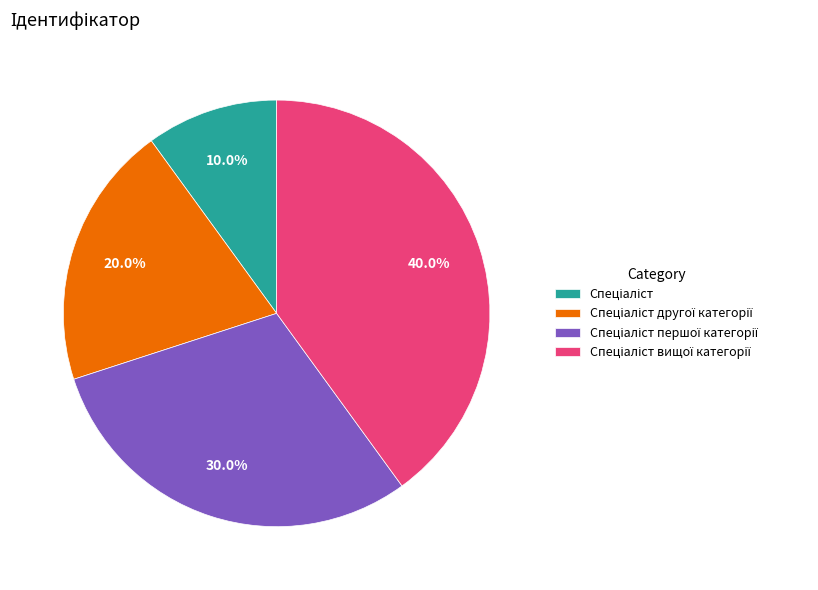

Is there any slice that represents more than half of the pie?

No